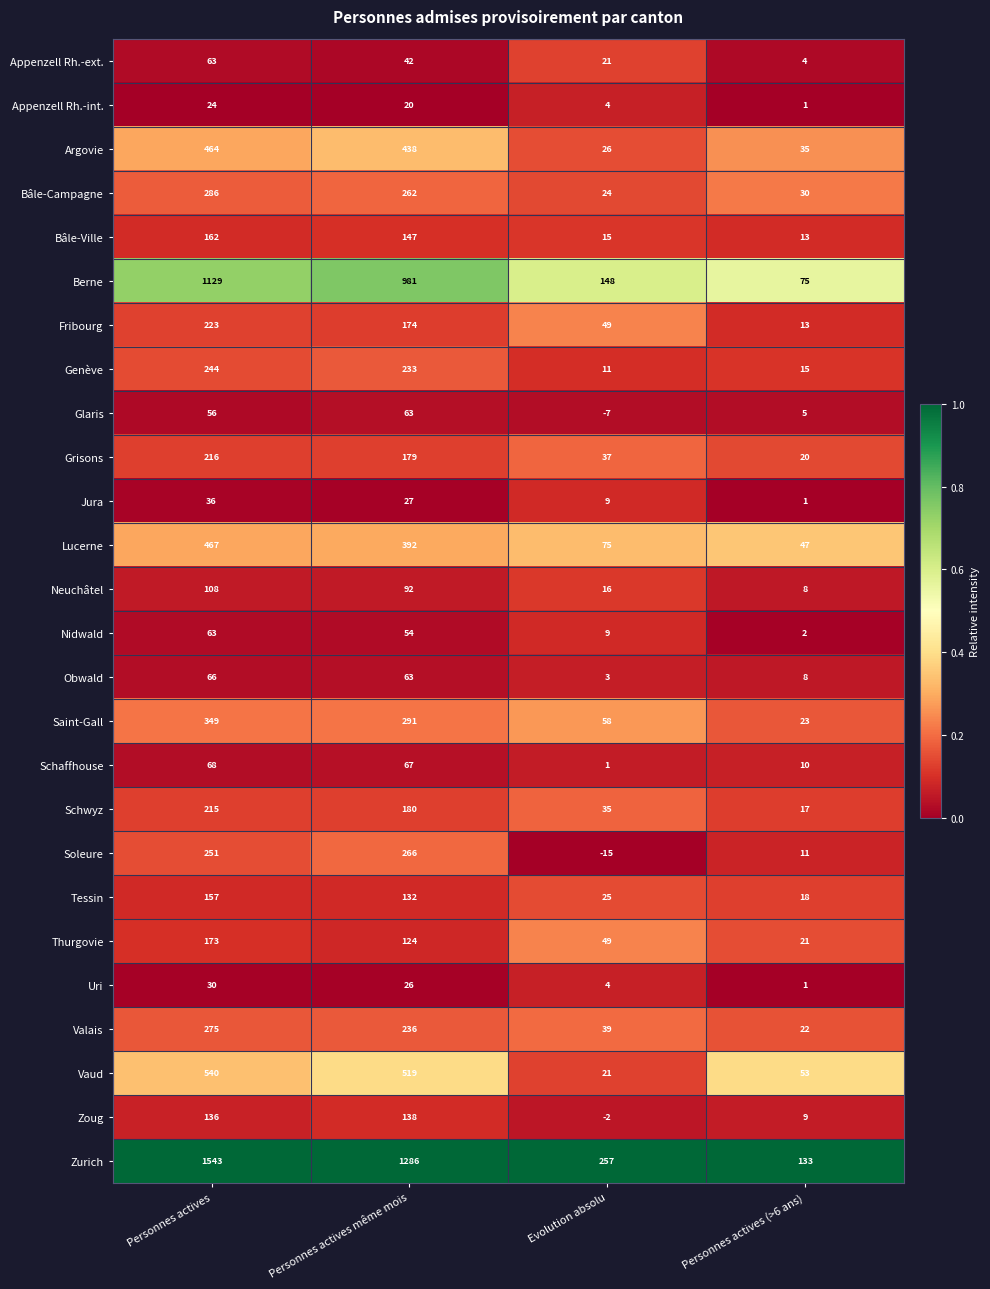

How many data points does each series have?

4